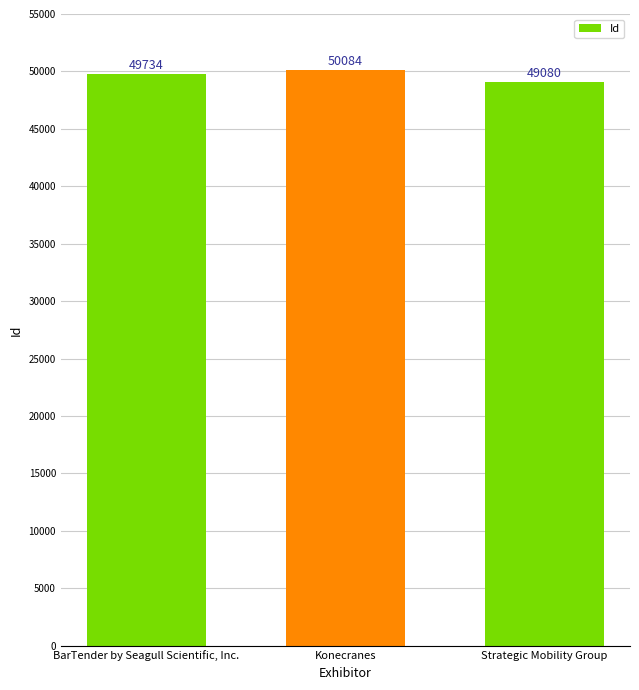

What is the difference between the values at Strategic Mobility Group and Konecranes?

1004